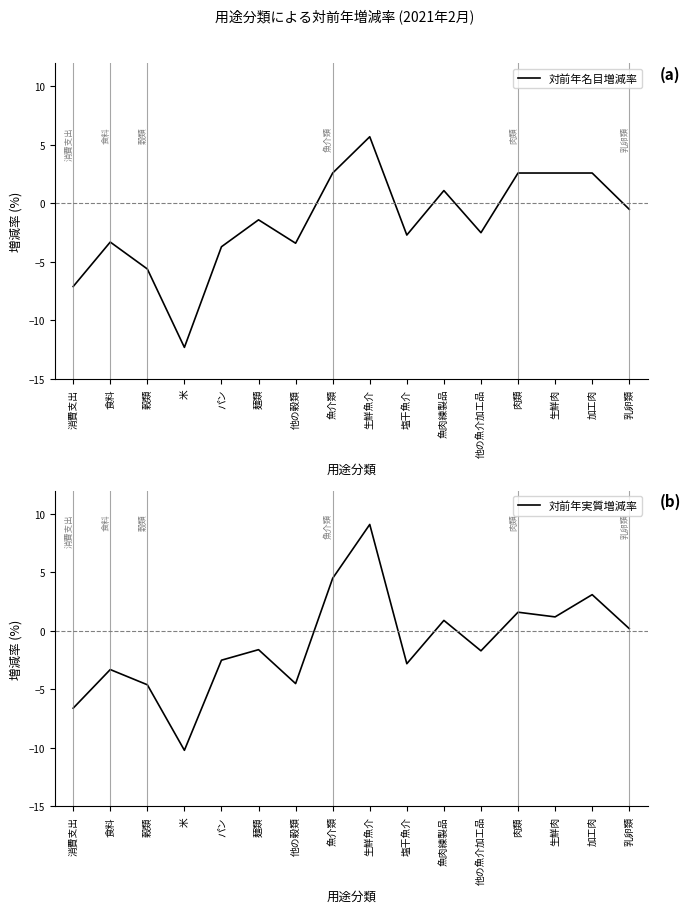

At which category does 対前年実質増減率 reach its first local valley?

米